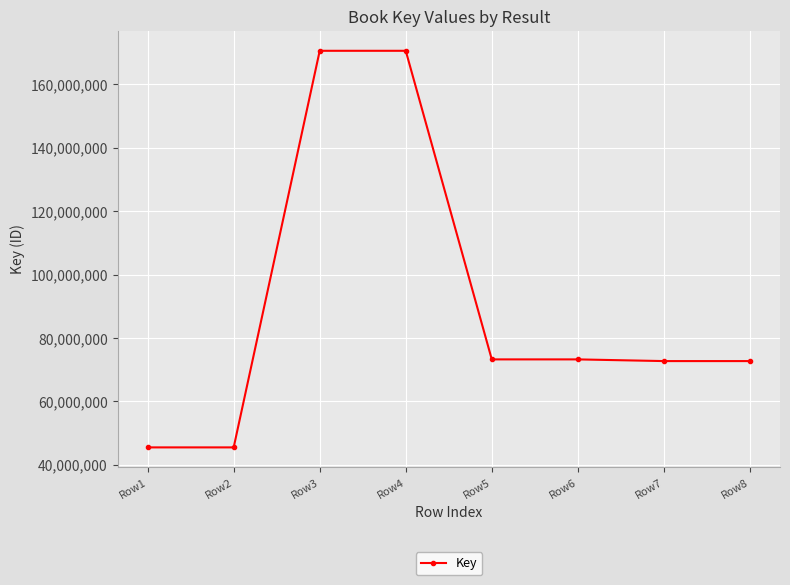

Between Row8 and Row2, which is larger?

Row8